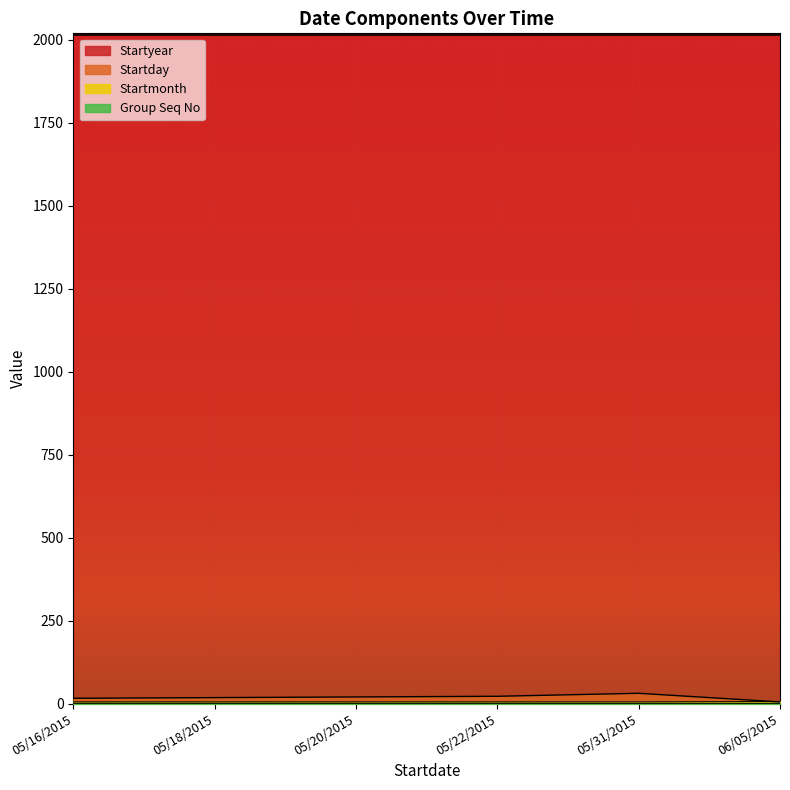

Which label corresponds to the smallest value in the chart?

06/05/2015